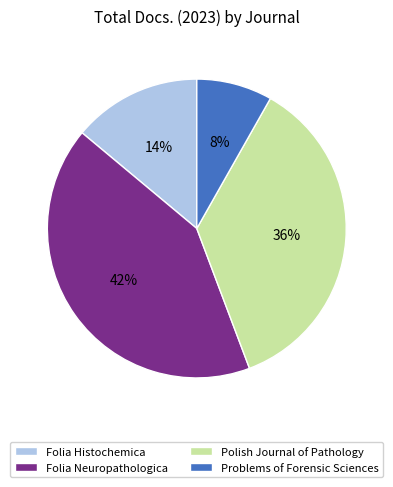

Count the number of slices in the pie.

4